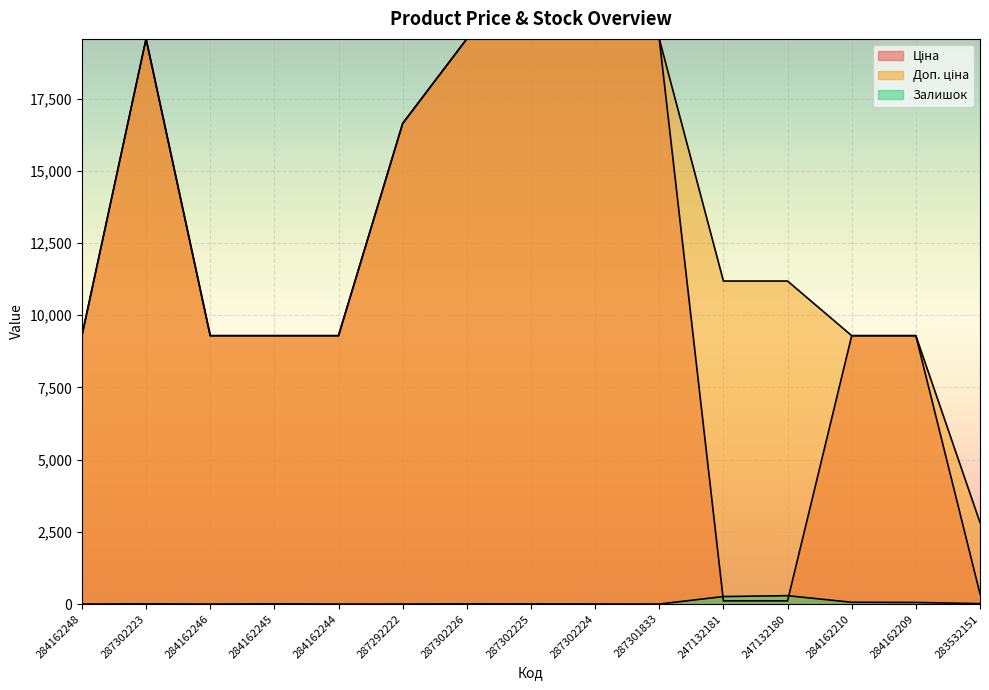

Is the value of Доп. ціна at 287302223 greater than the value of Залишок at 287292222?

Yes